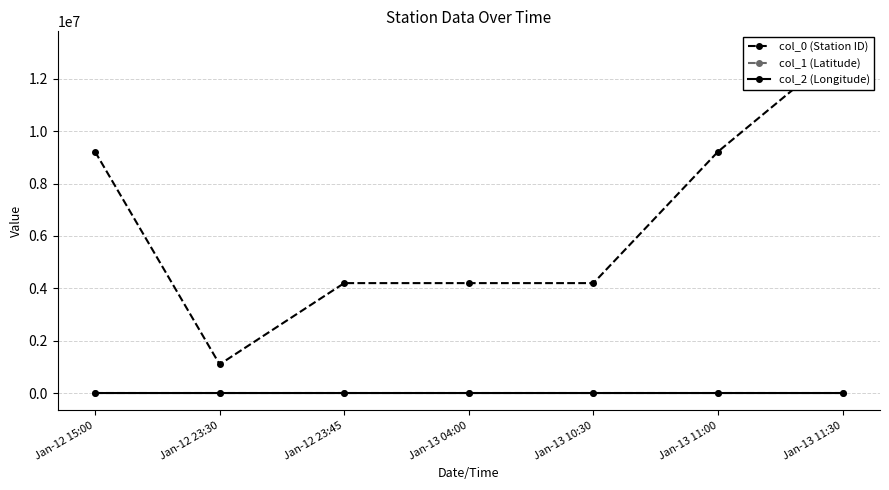

Between Jan-12 23:45 and Jan-13 11:30, which series saw the biggest shift?

col_0 (Station ID)